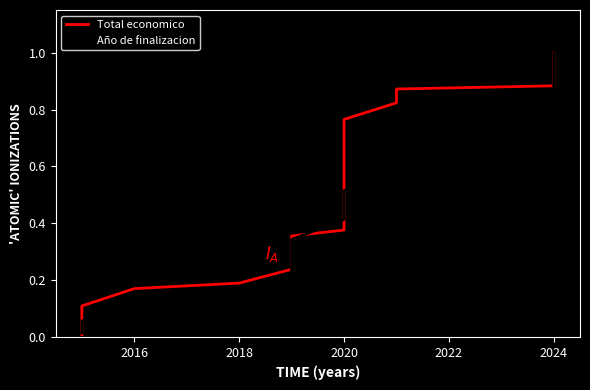

What is the label of the 4th point from the left?

2016